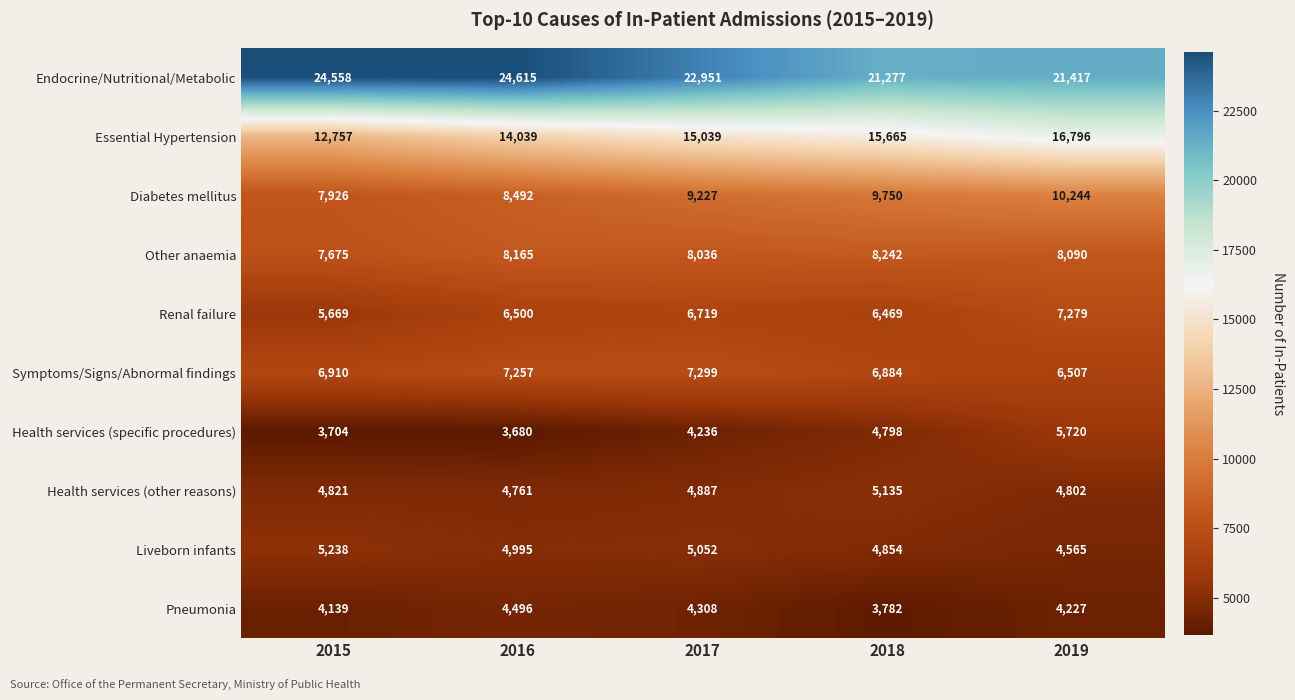

At how many categories does at least one series exceed 24135?

2